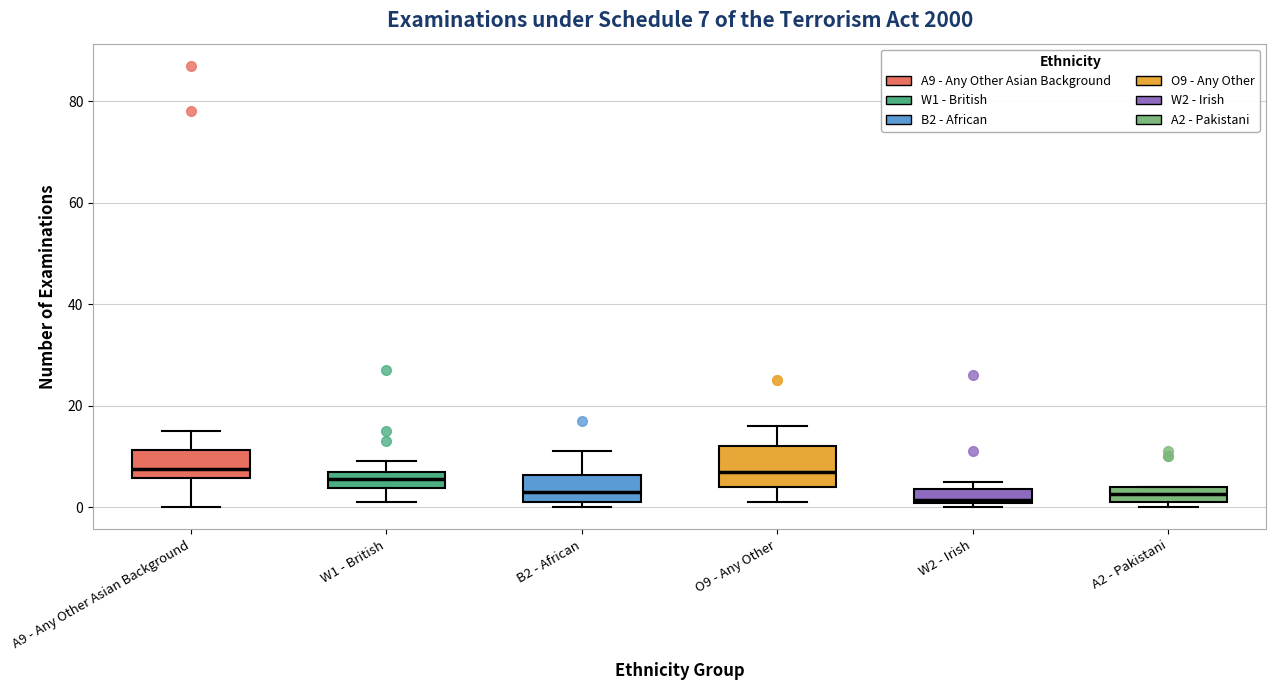

Comparing the boxes themselves (not the whiskers), which one is the tallest?

O9 - Any Other